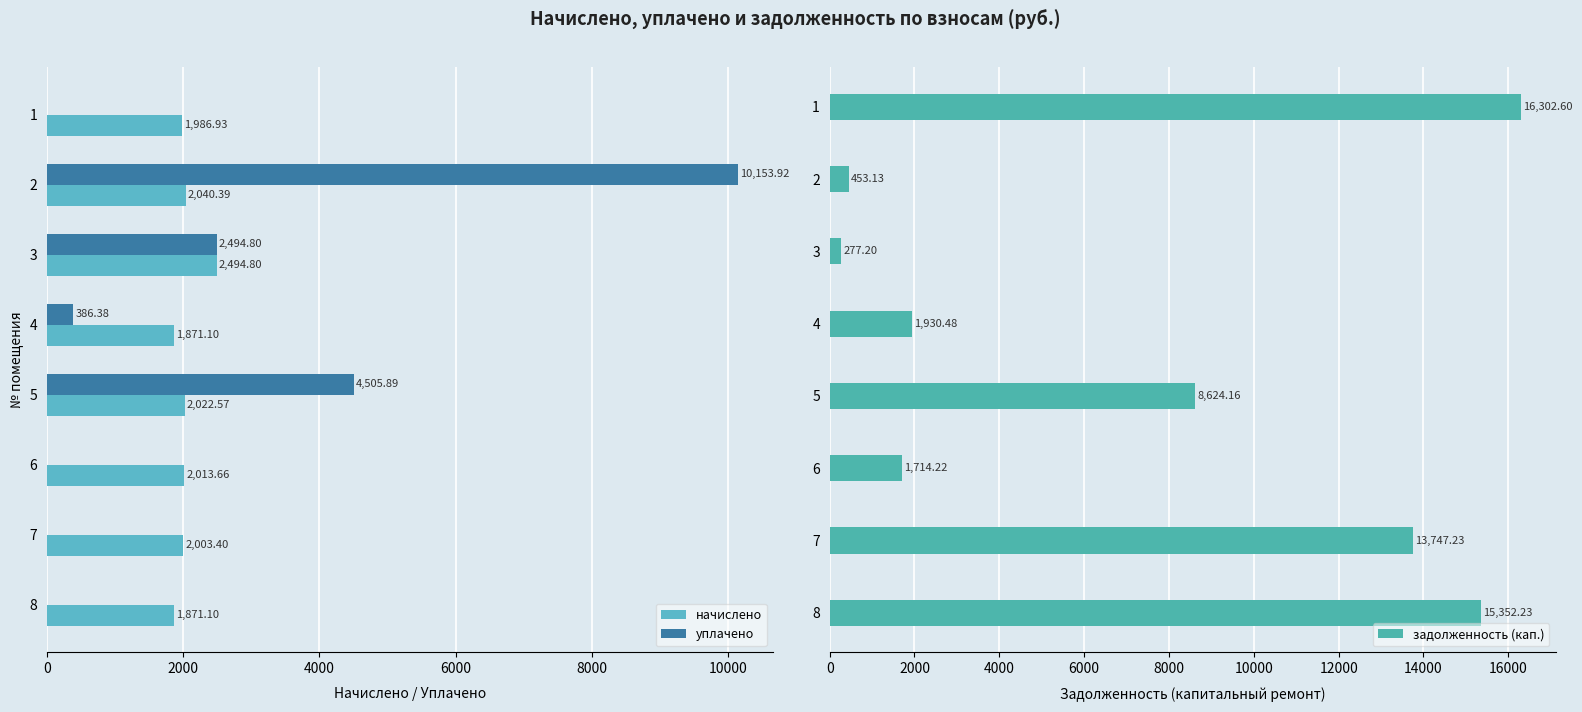

Count the number of categories in the chart.

8